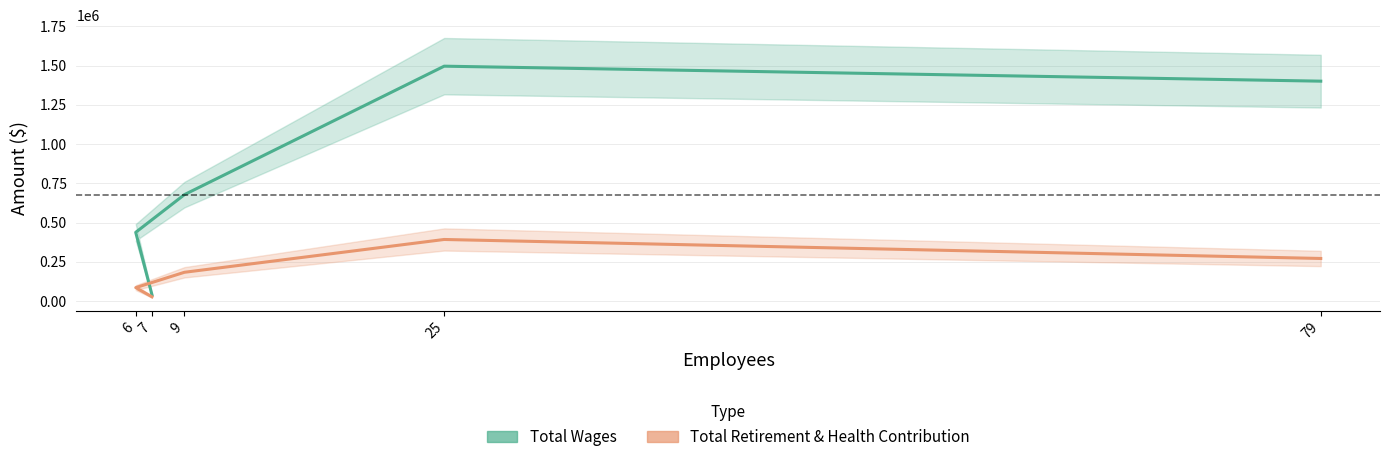

In Total Wages, how many points are higher than both neighbors (excluding endpoints)?

1